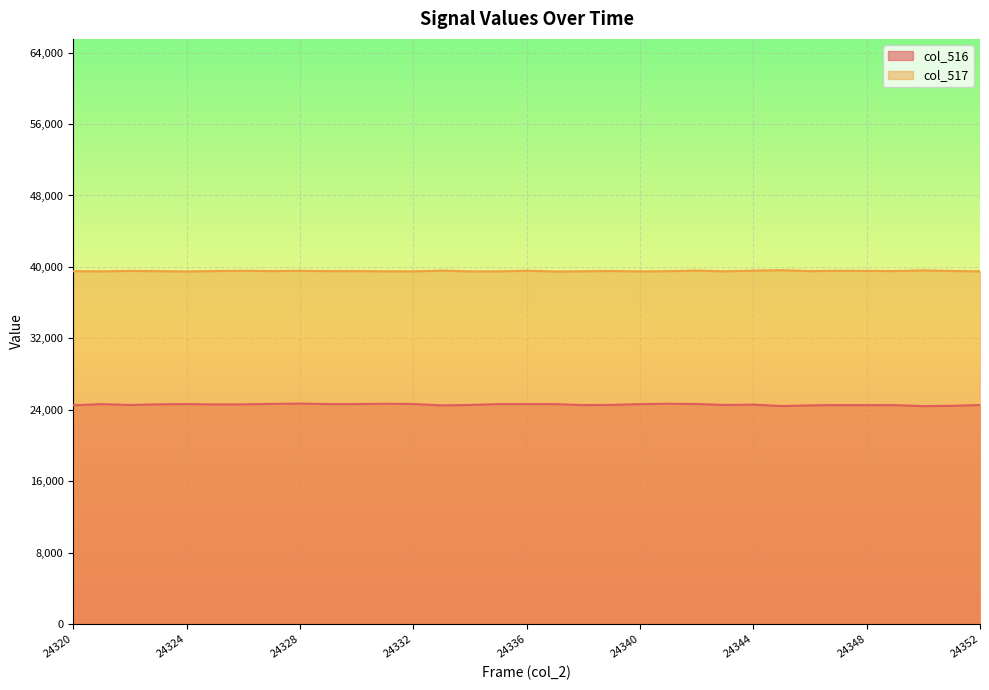

True or false: col_516 and col_517 cross at least once.

False